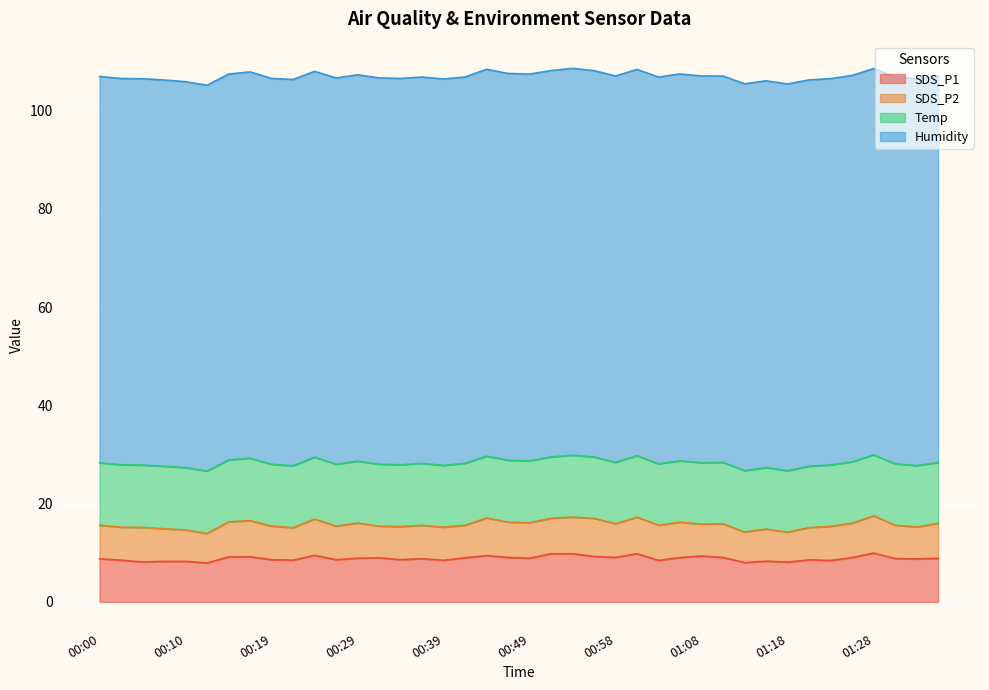

In SDS_P1, how many points are lower than both neighbors (excluding endpoints)?

13